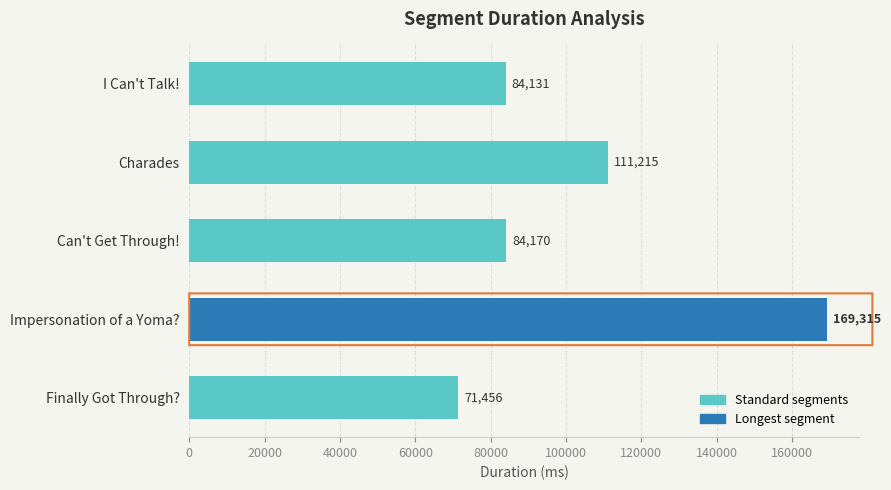

True or false: the data shows 118406 at Can't Get Through!.

False